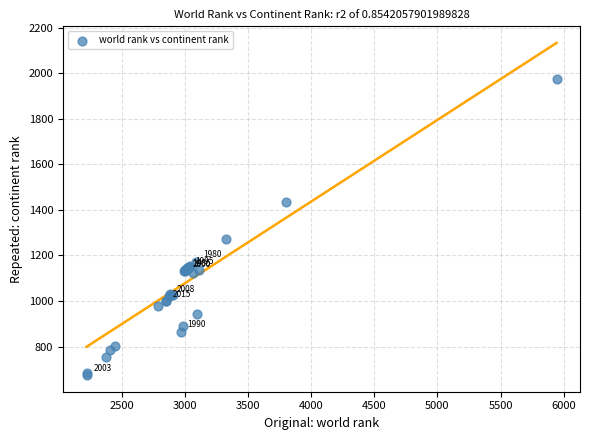

What Y value in the scatter plot is closest to 1324?

1271